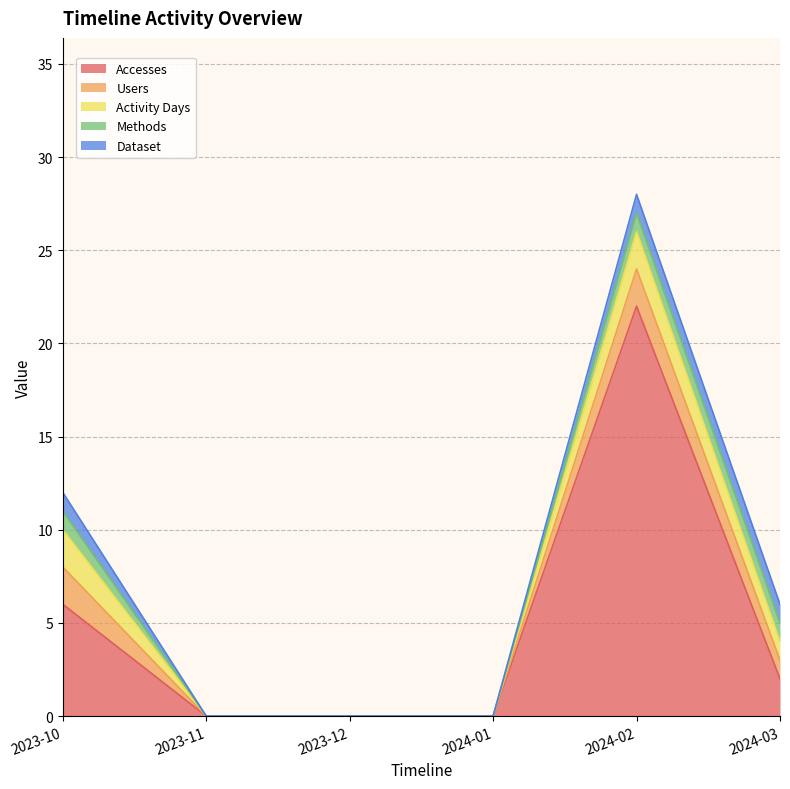

Reading right to left, what are all the values shown in this chart?

Accesses: 2	22	0	0	0	6
Users: 1	2	0	0	0	2
Activity Days: 1	2	0	0	0	2
Methods: 1	1	0	0	0	1
Dataset: 1	1	0	0	0	1